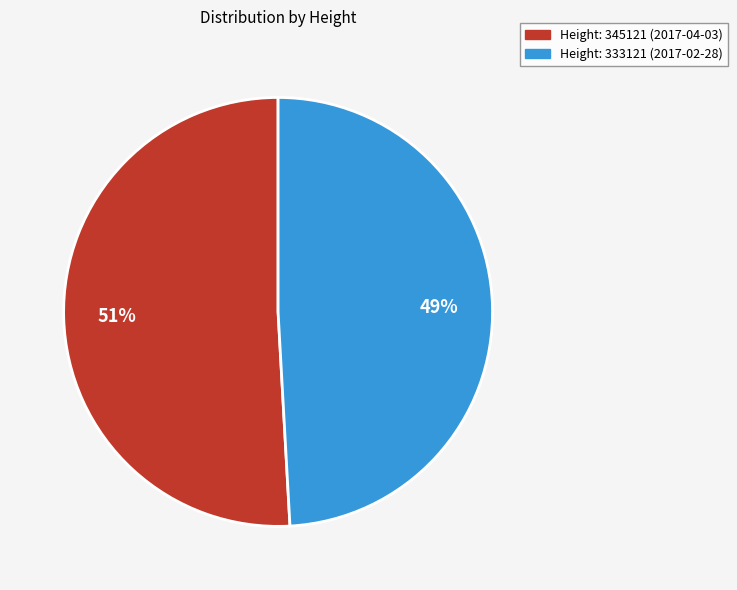

To the nearest percent, what is the difference between the largest and smallest slice percentages?

2%